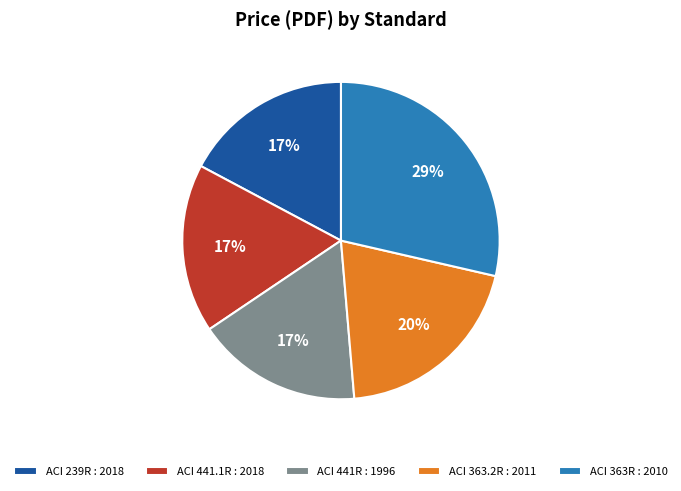

The ACI 363.2R : 2011 slice represents 20% of the pie. True or false?

True